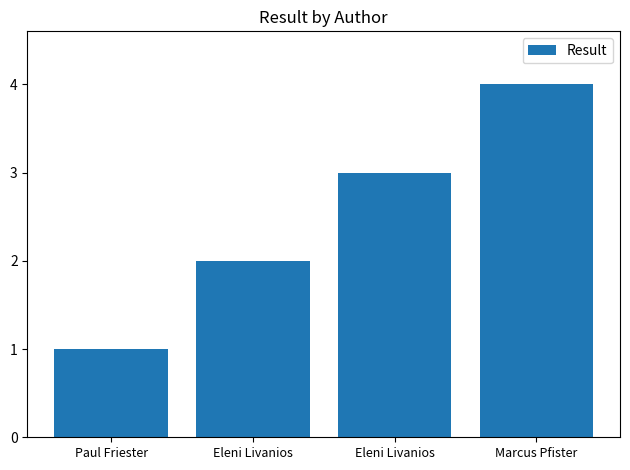

Count the number of data series in this chart.

1